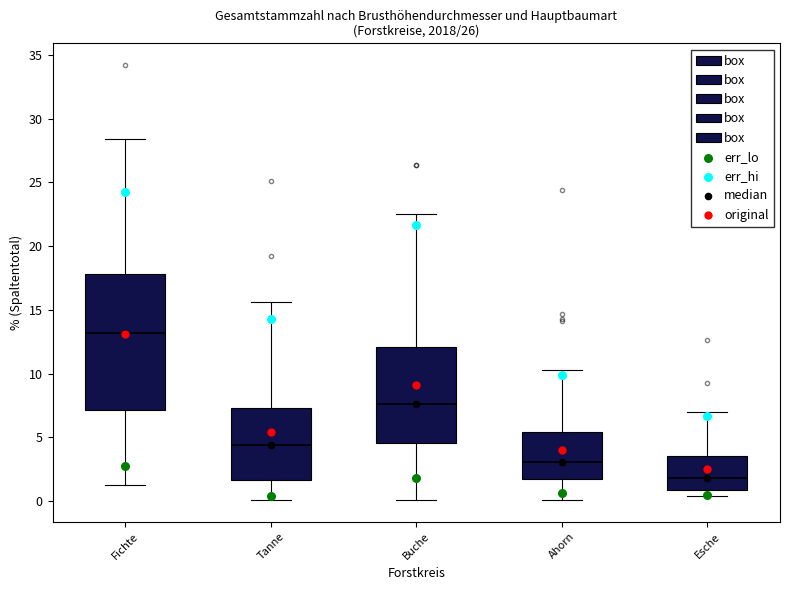

Reading left to right, read every box against the y-axis: the position of its median line, the range the box covers, and the ends of its whiskers. The values are not printed on the chart, so give them approximately, as read against the axis.

Fichte: median 13.0, box 7.0 to 18.0, whiskers 1.5 to 28.5
Tanne: median 4.5, box 1.5 to 7.5, whiskers 0.0 to 15.5
Buche: median 7.5, box 4.5 to 12.0, whiskers 0.0 to 22.5
Ahorn: median 3.0, box 1.5 to 5.5, whiskers 0.0 to 10.5
Esche: median 2.0, box 1.0 to 3.5, whiskers 0.5 to 7.0